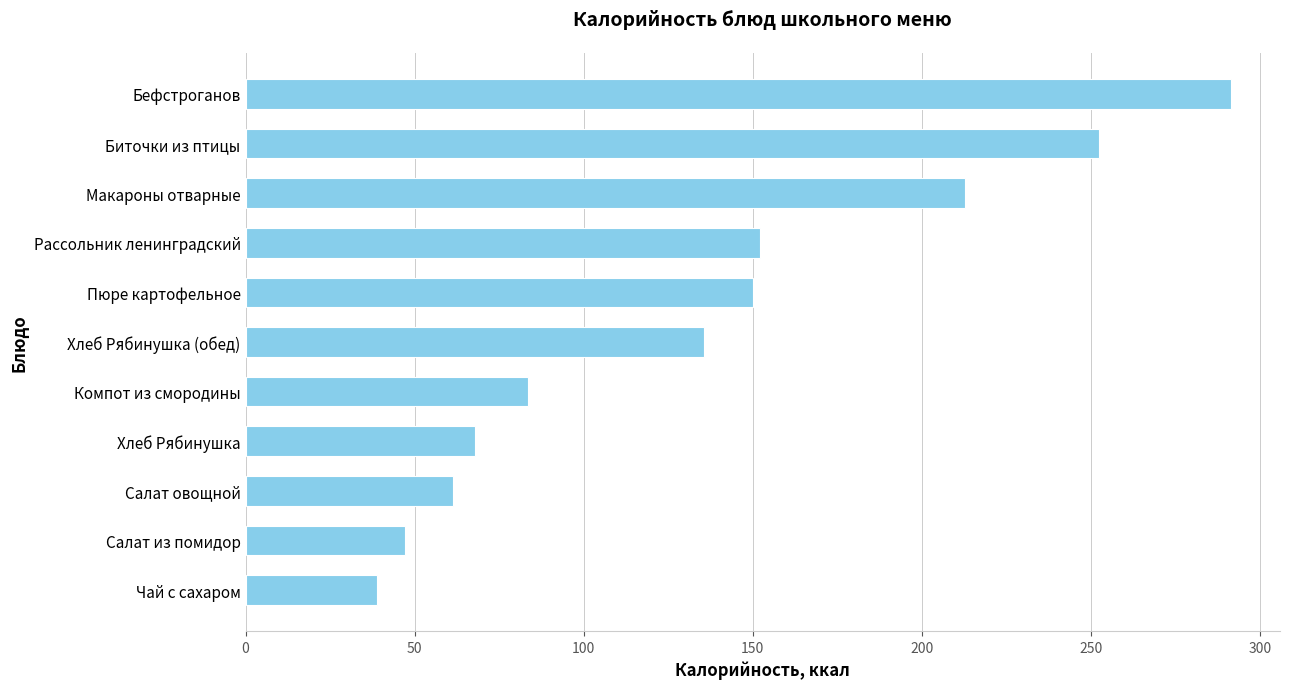

What is the minimum value shown in the chart?

39.0